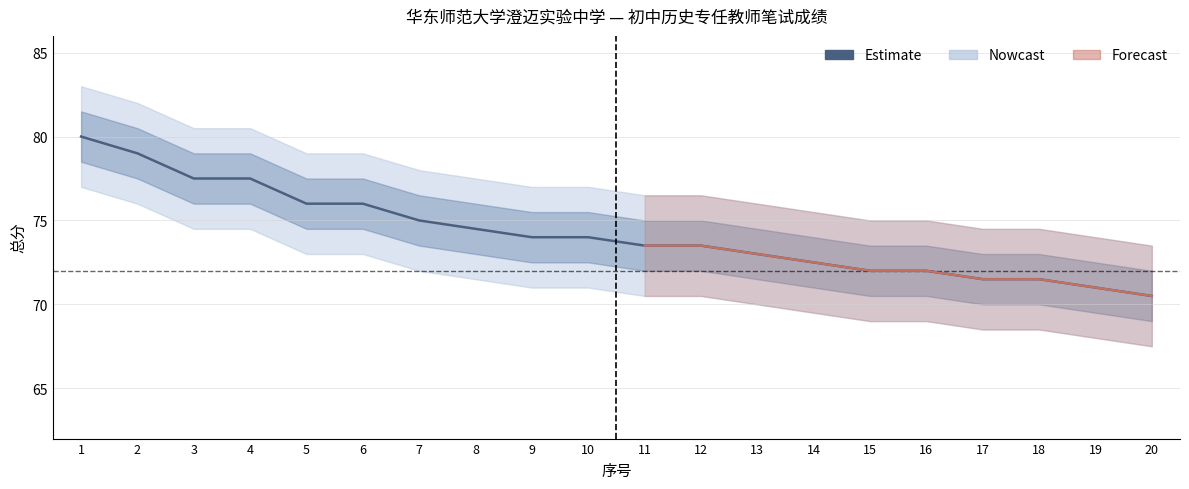

Where does the data first go above 74?

1